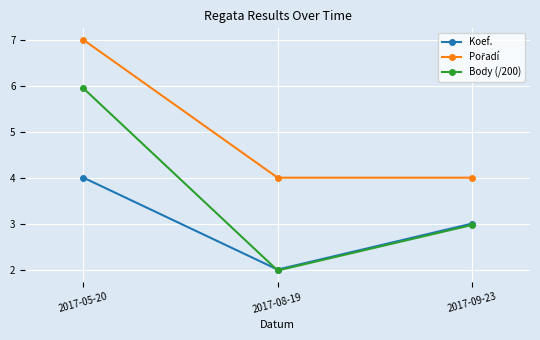

What position from the right is 2017-05-20?

3